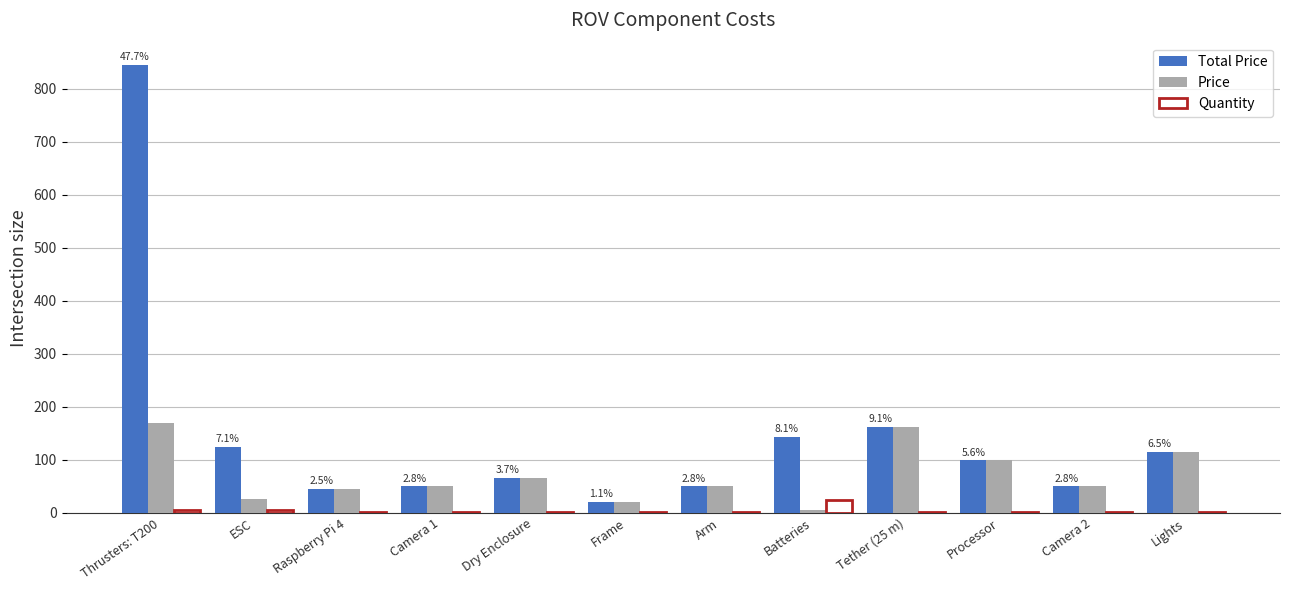

What is the sum of all Price values?

857.0